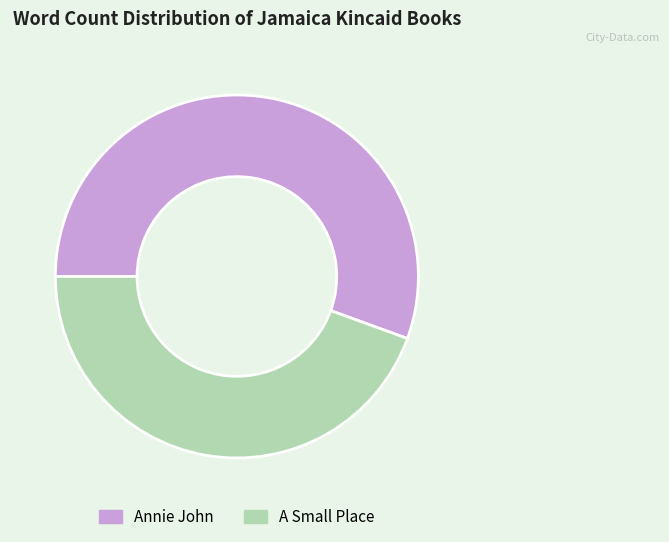

What is the ratio of the value at A Small Place to the value at Annie John?

0.8